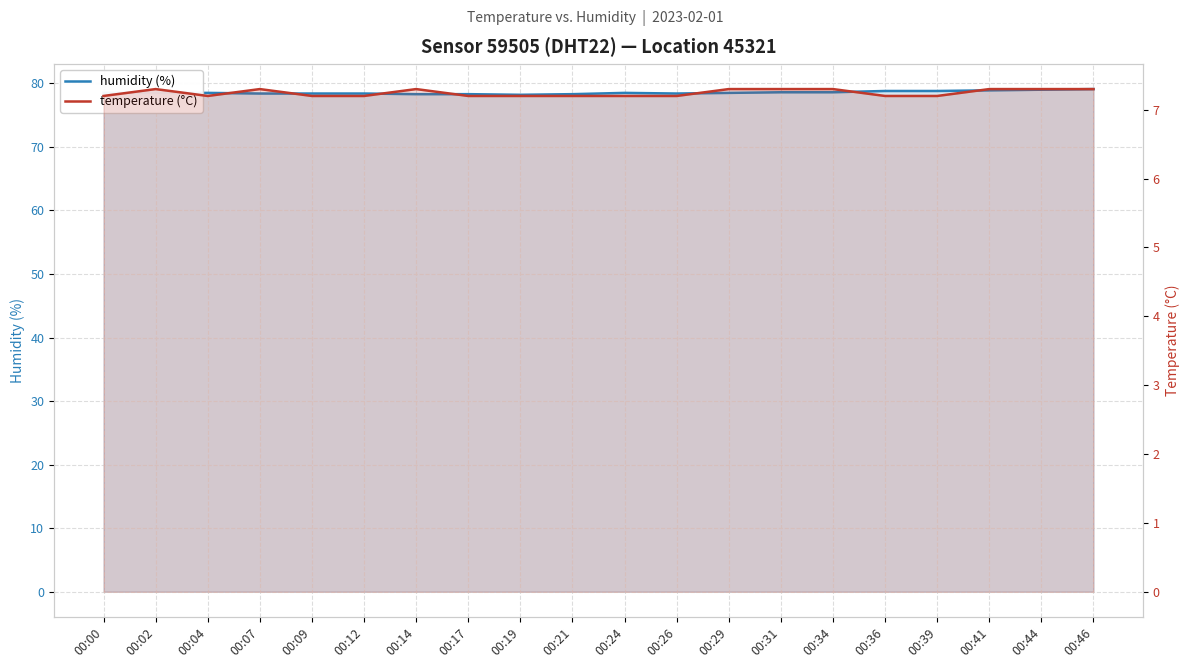

What are all the series names shown in the legend?

humidity (%), temperature (°C)